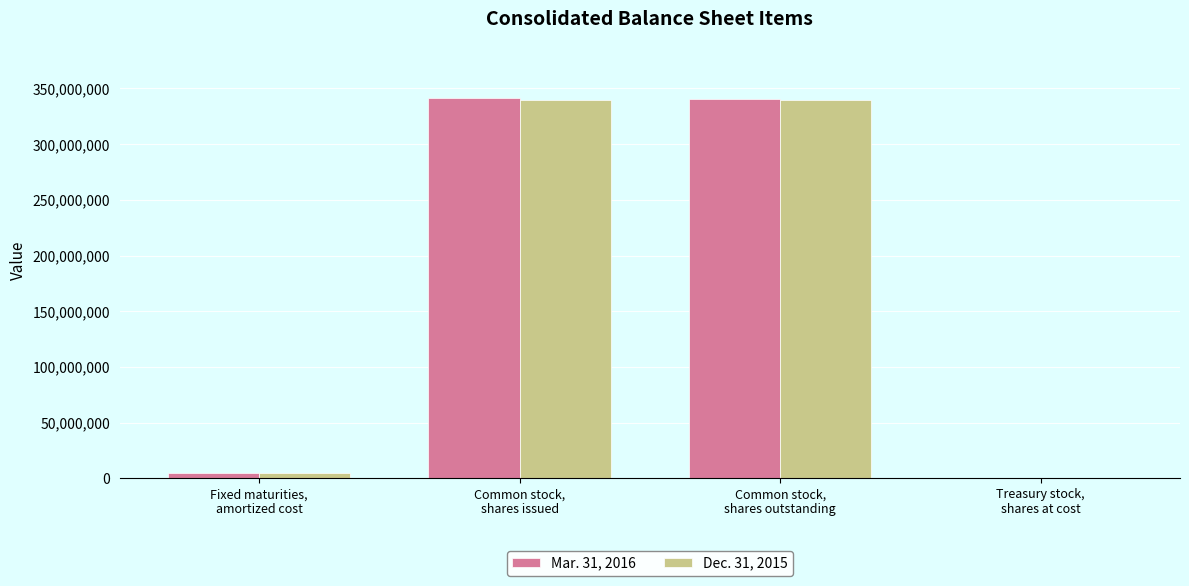

What is the greatest value displayed?

341076000